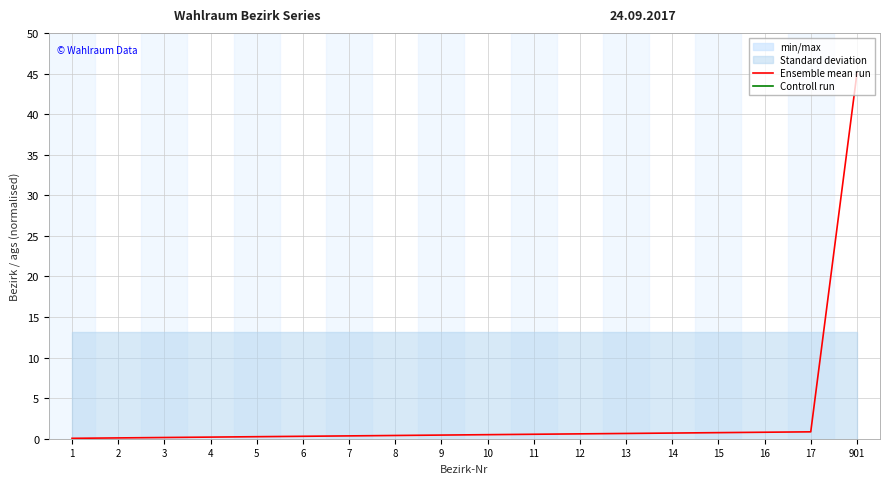

True or false: Ensemble mean run and Controll run cross at least once.

False